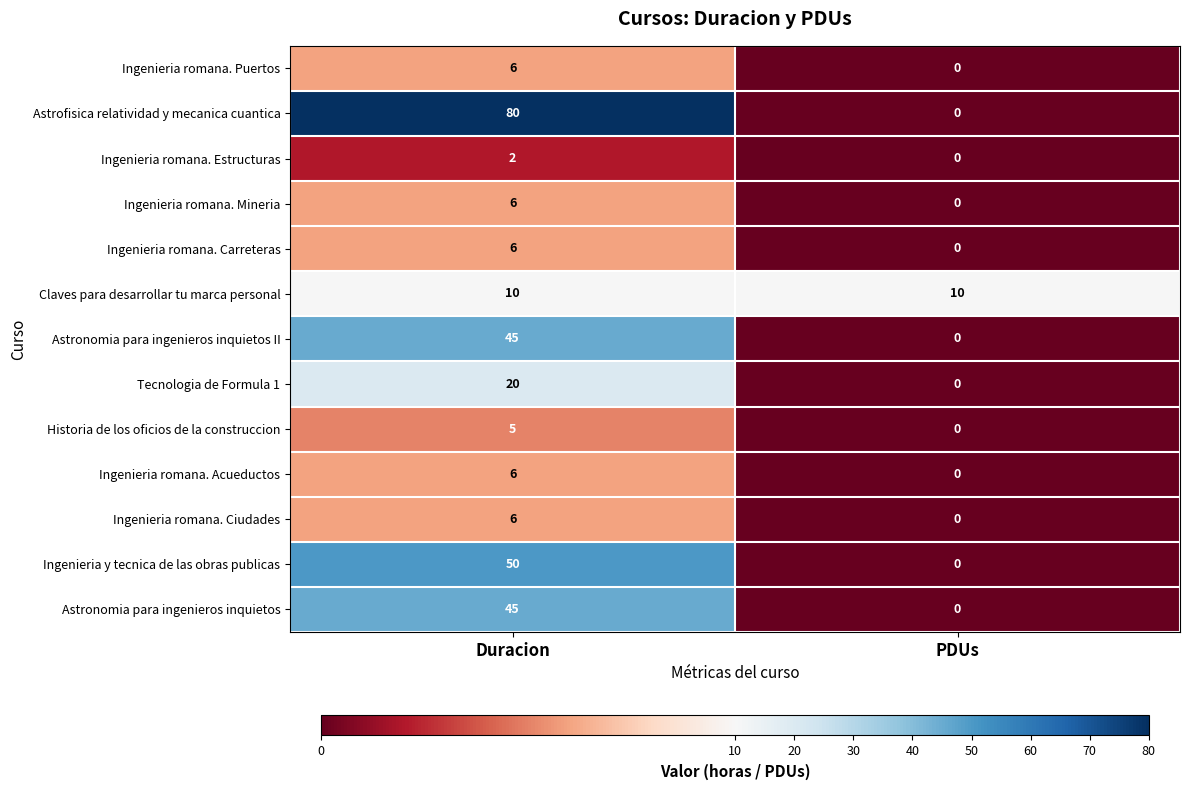

Rank the categories by Ingenieria y tecnica de las obras publicas value from lowest to highest.

PDUs, Duracion